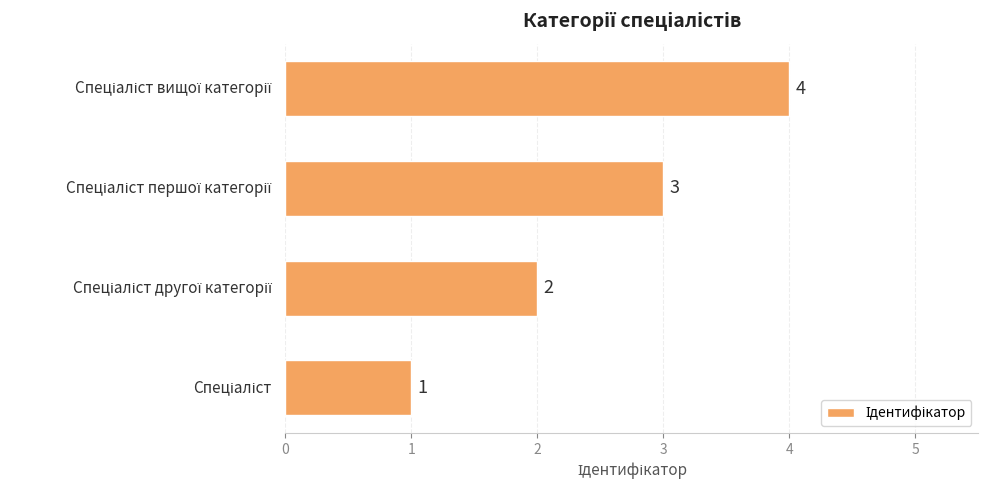

How many values are between 2 and 4?

3